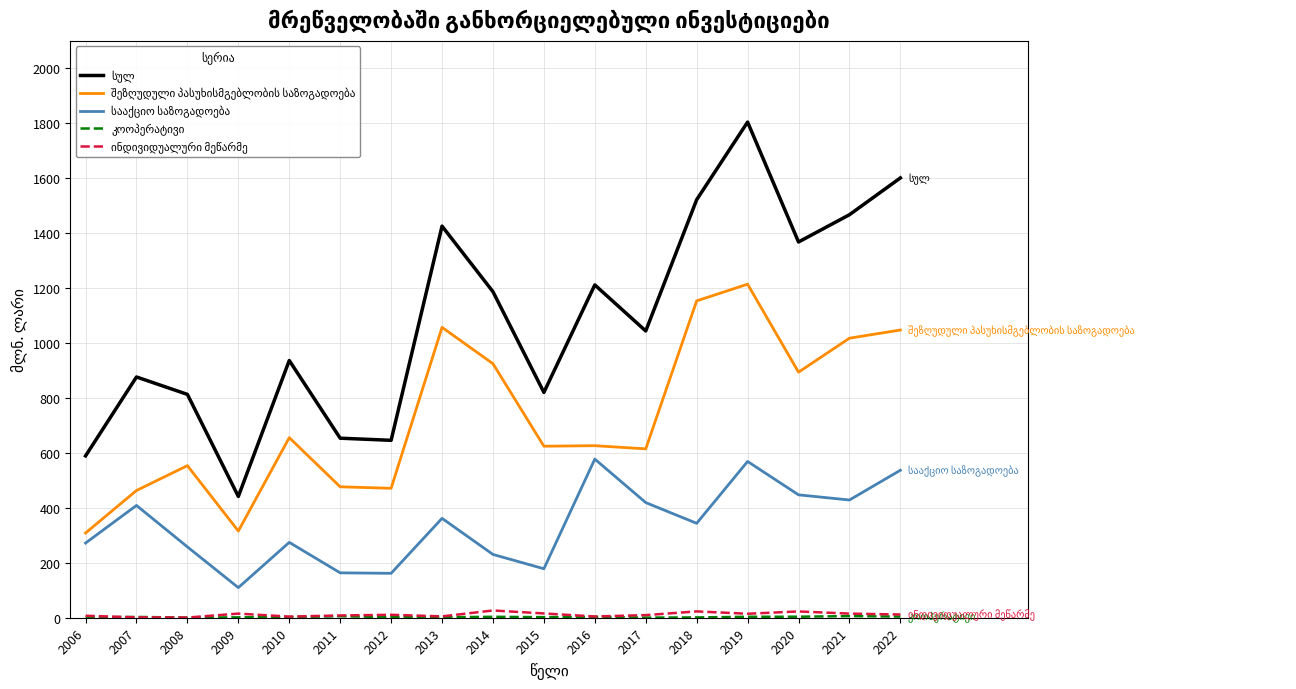

What is the maximum value shown in the chart?

1804.5